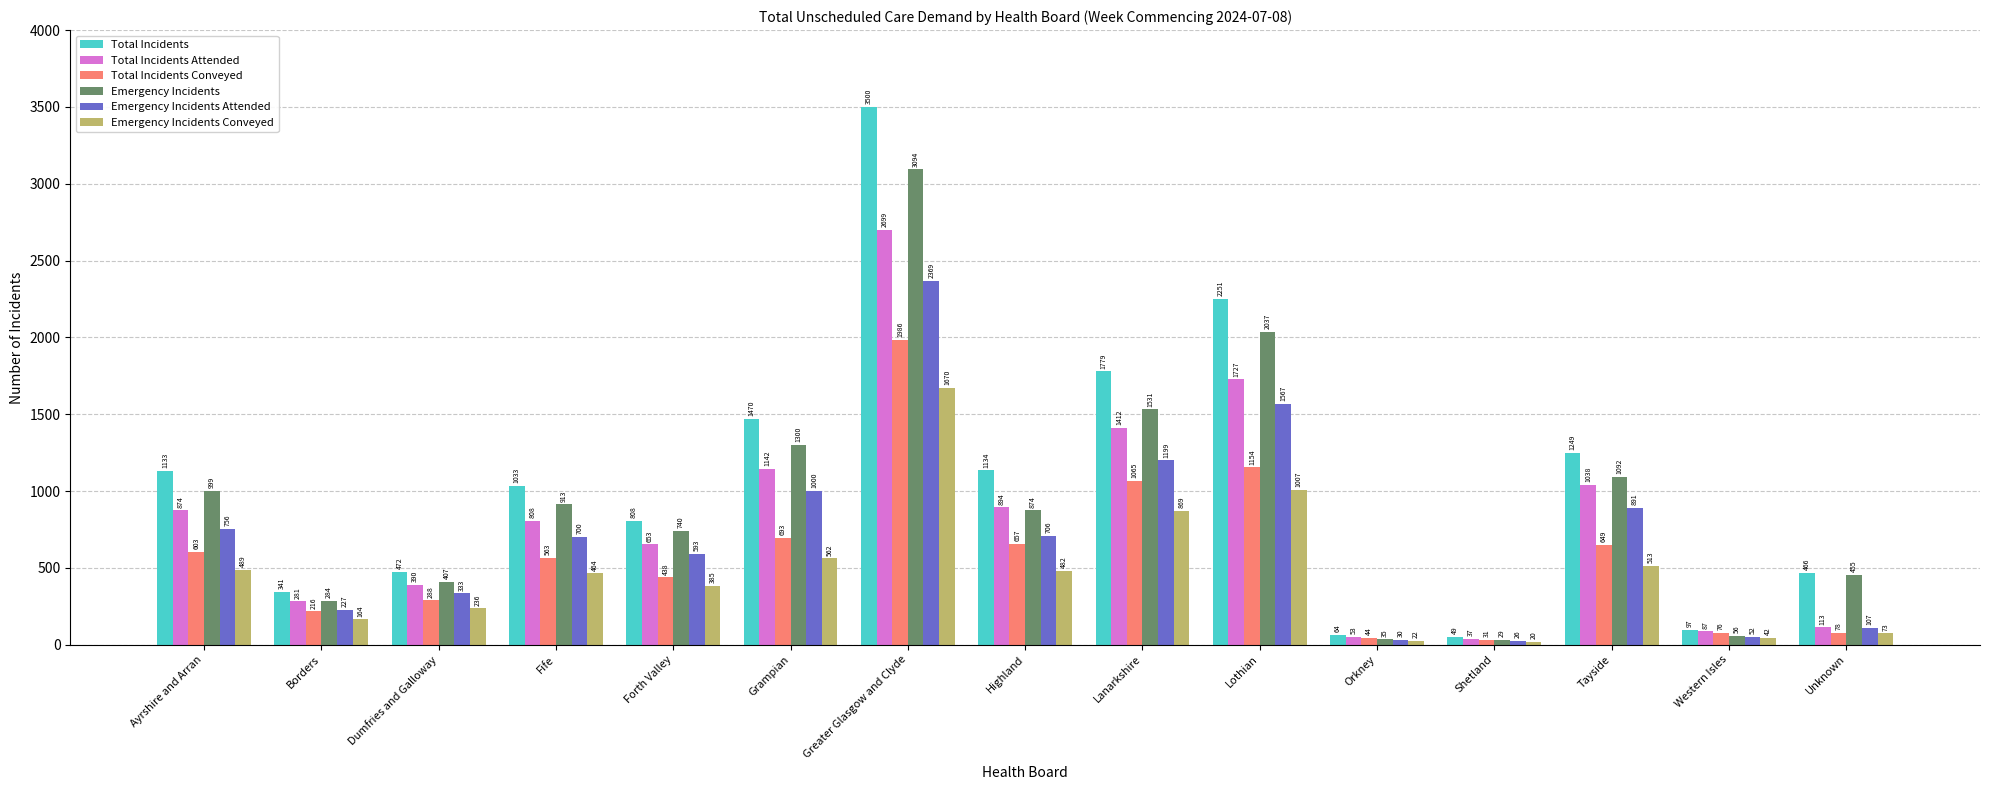

What is the label of the 6th bar from the left?

Grampian